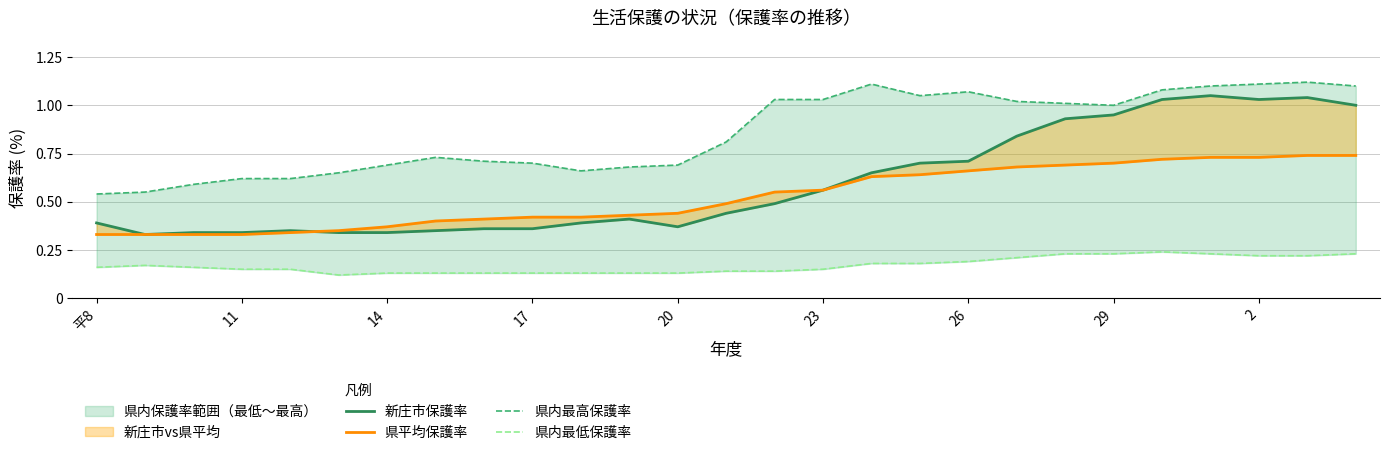

How many interior local valleys does the 県内最低保護率 series have?

1